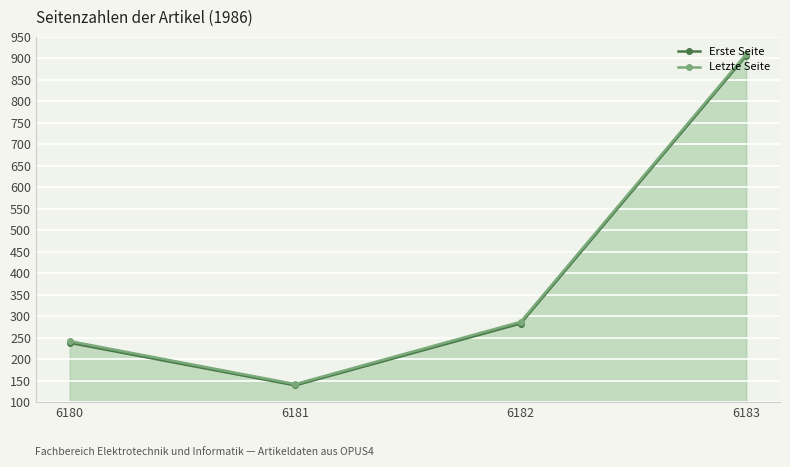

Where is Erste Seite nearest to the value 522?

6182